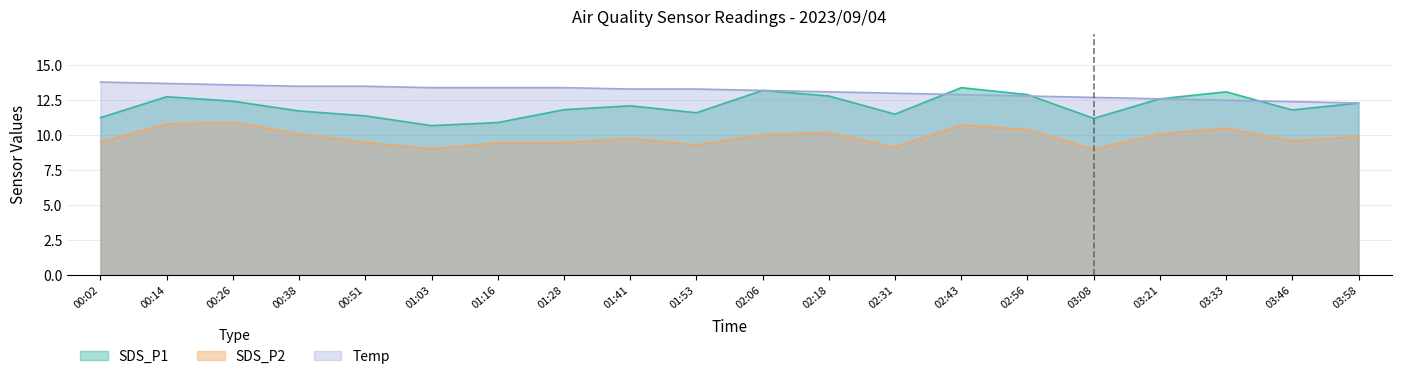

At which label does SDS_P1 first exceed 12?

00:14